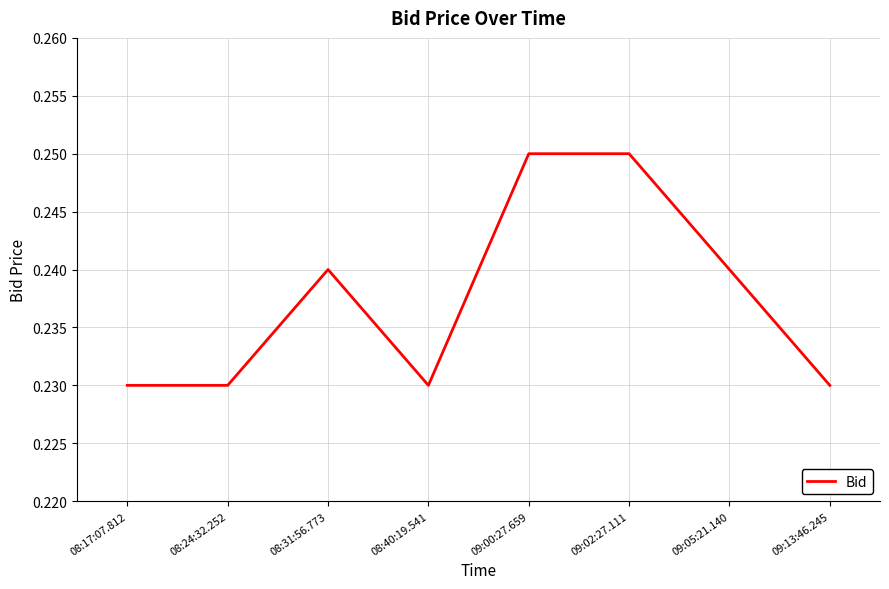

How many lines are shown in the chart?

1